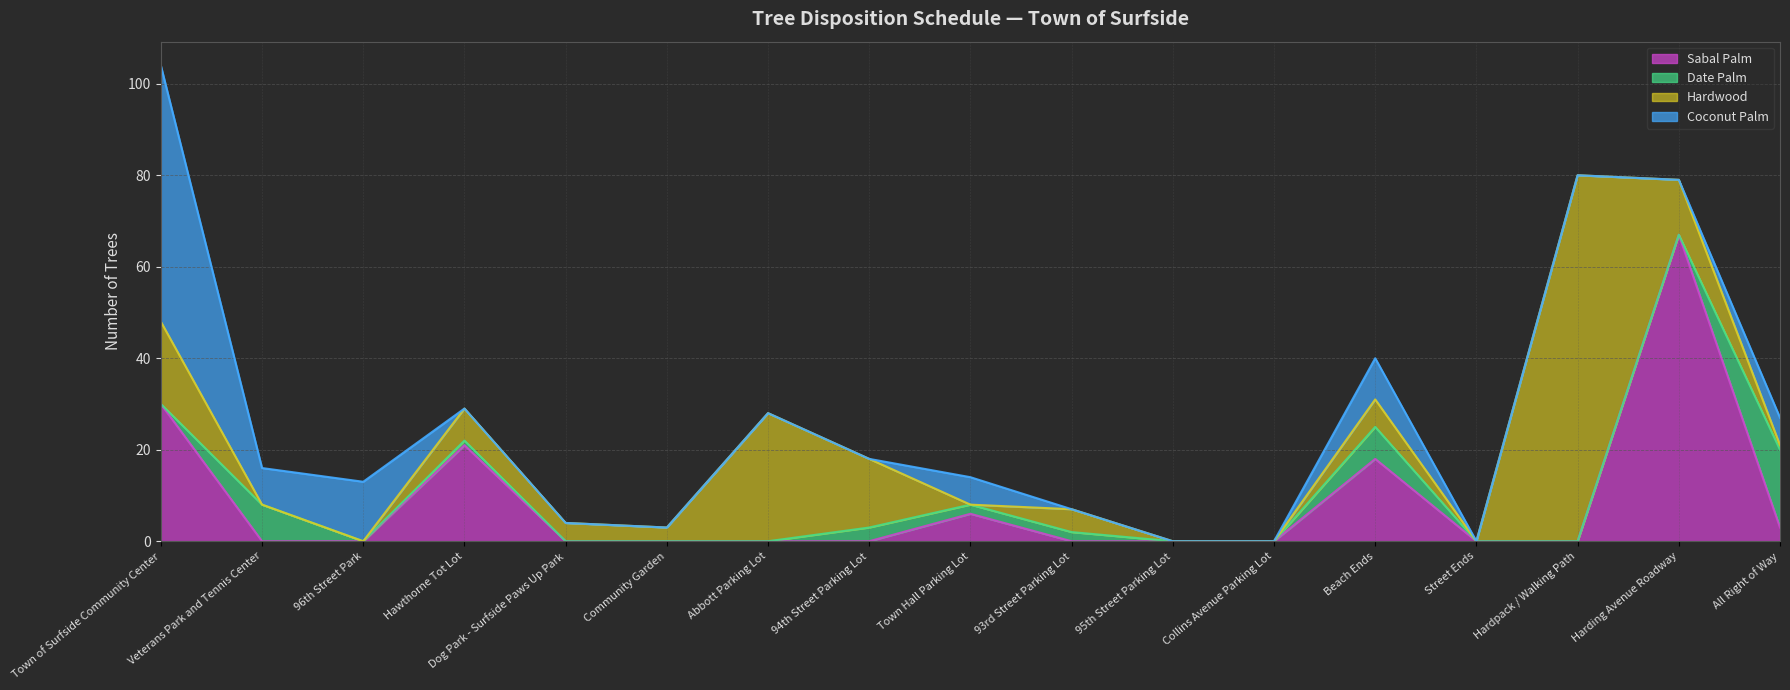

At which category is the sum across all series the highest?

Town of Surfside Community Center